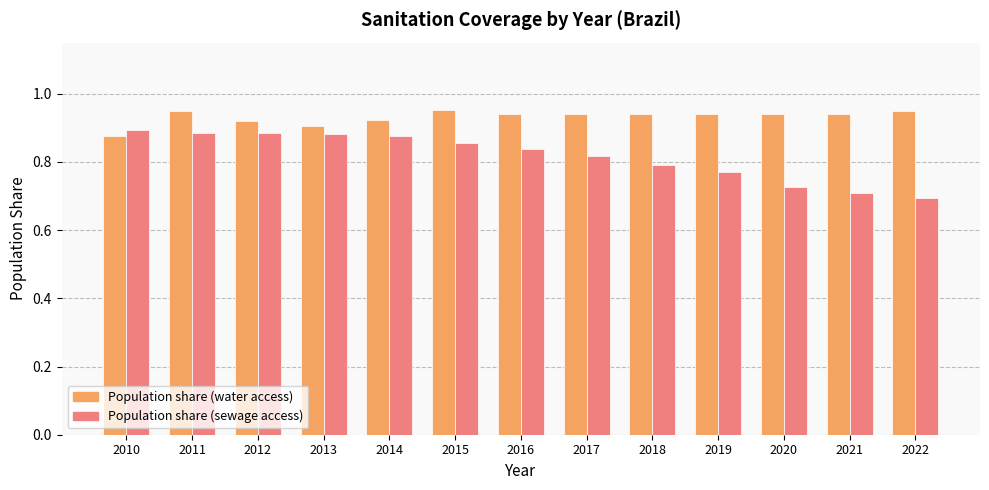

What is the difference between the highest and lowest values at 2022?

0.3